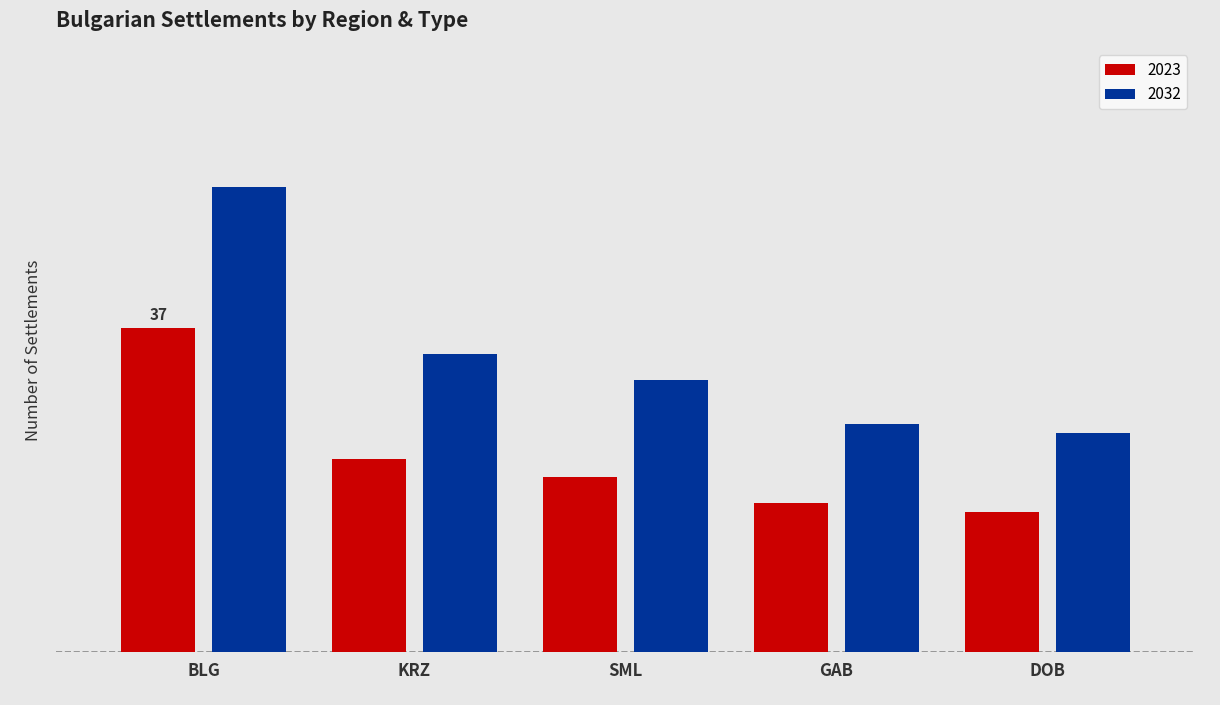

What is the label of the 1st bar from the right?

DOB